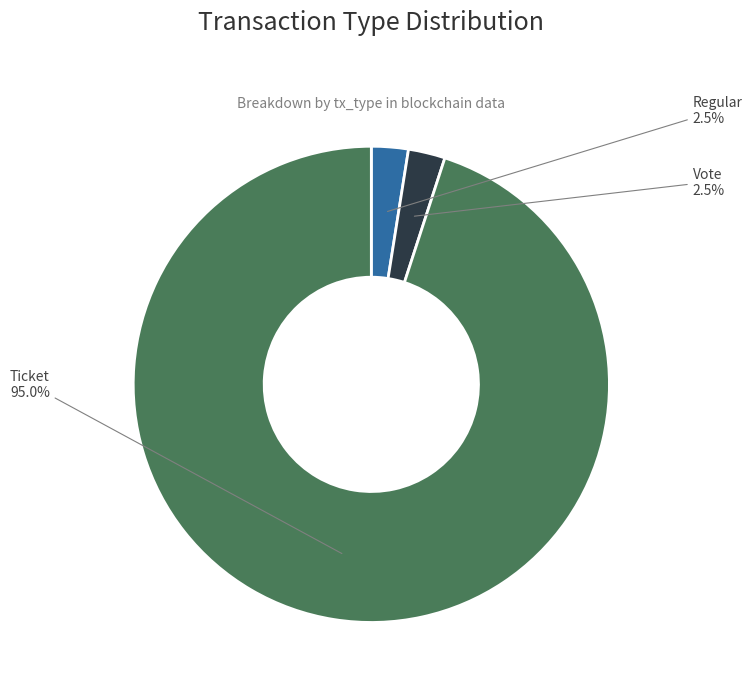

To the nearest percent, what is the average slice percentage?

33%